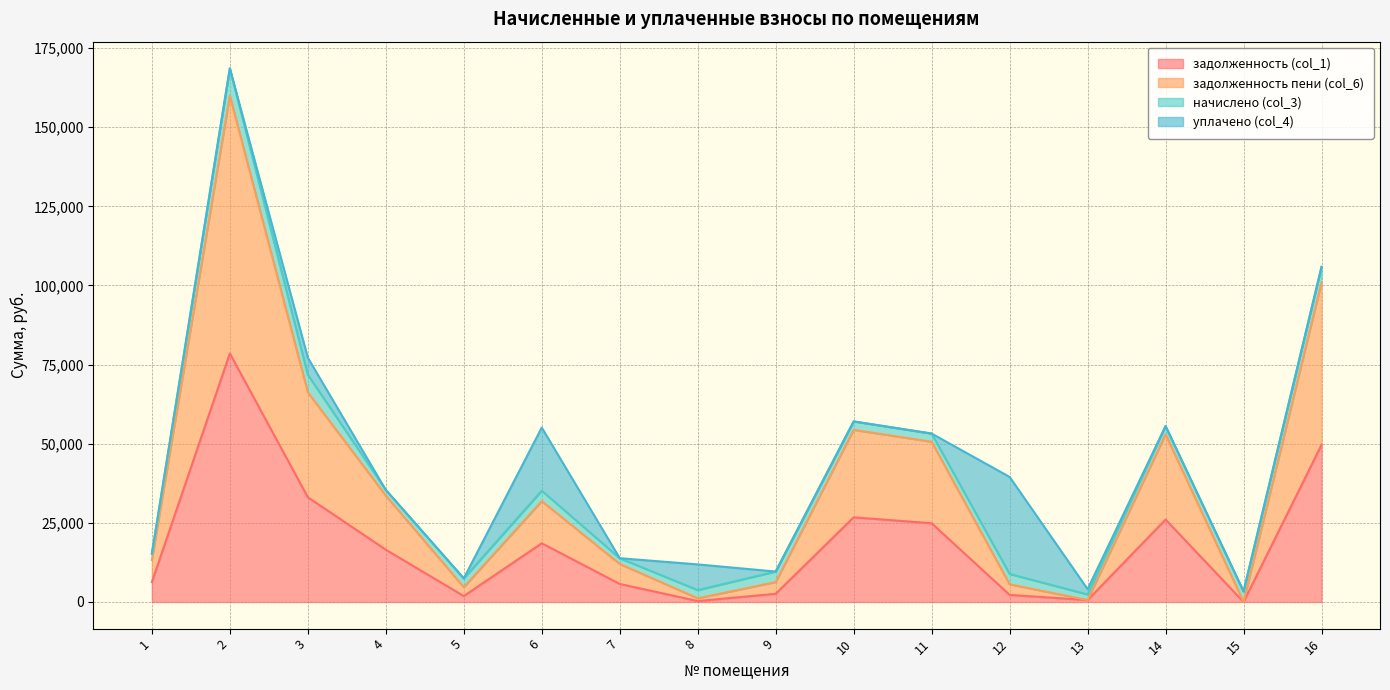

What is the sum of all задолженность пени (col_6) values?

593921.4